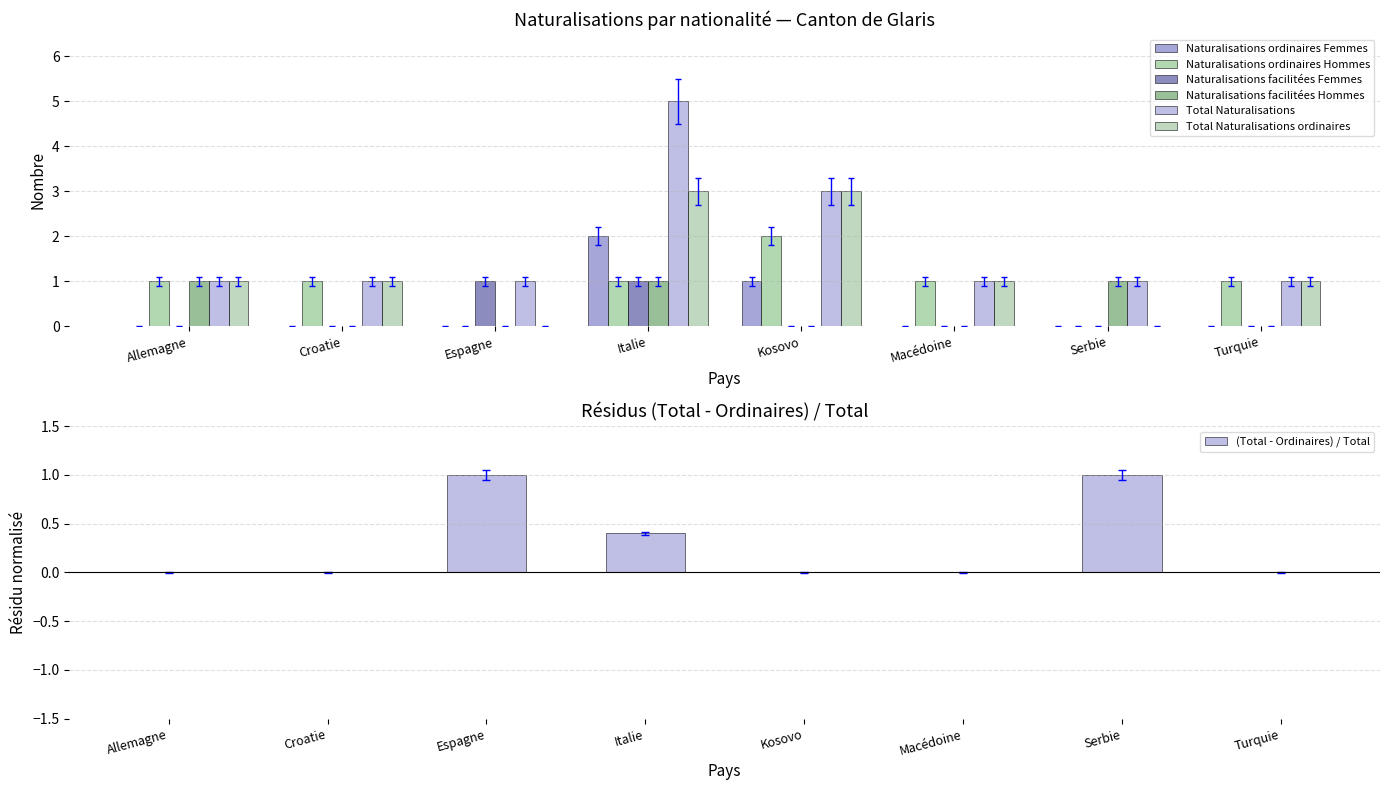

At Croatie, list the series in order from largest to smallest.

Total Naturalisations, Naturalisations ordinaires Hommes, Total Naturalisations ordinaires, Naturalisations ordinaires Femmes, Naturalisations facilitées Femmes, Naturalisations facilitées Hommes